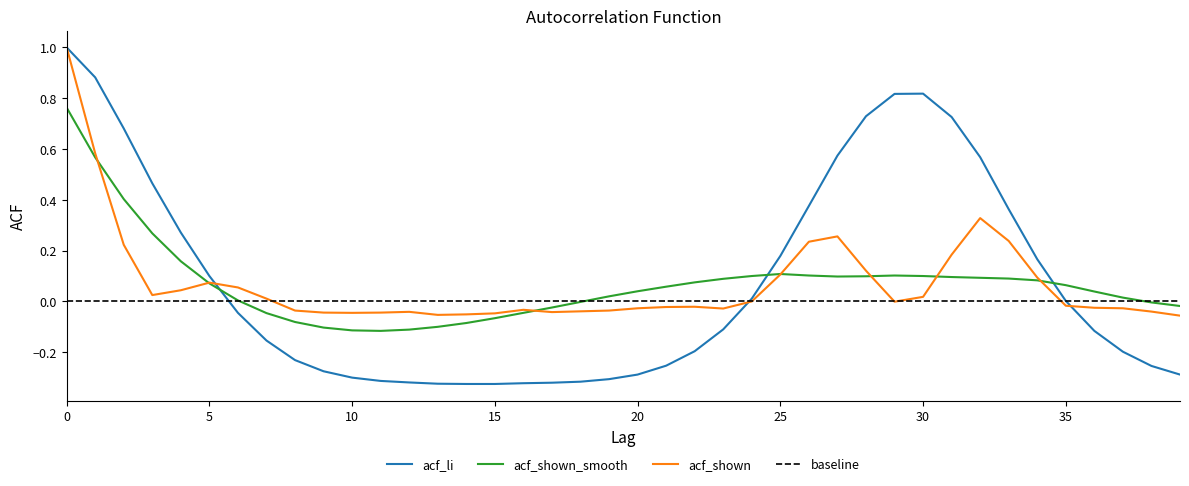

At how many categories does at least one series exceed 0?

27